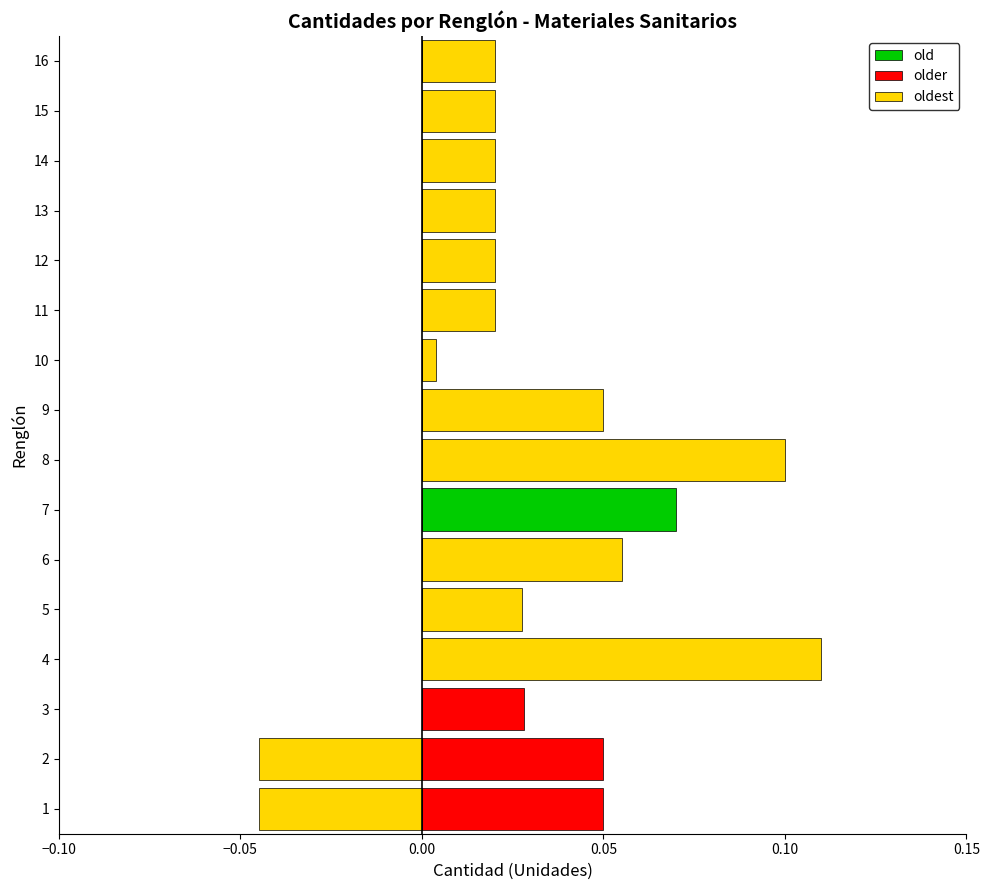

How many data points in oldest are less than 0?

2